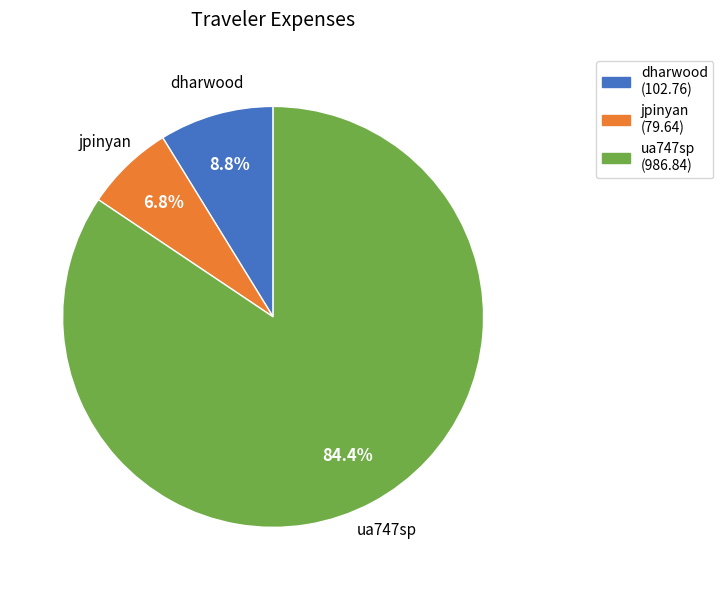

What is the ratio of the value at dharwood to the value at ua747sp?

0.1